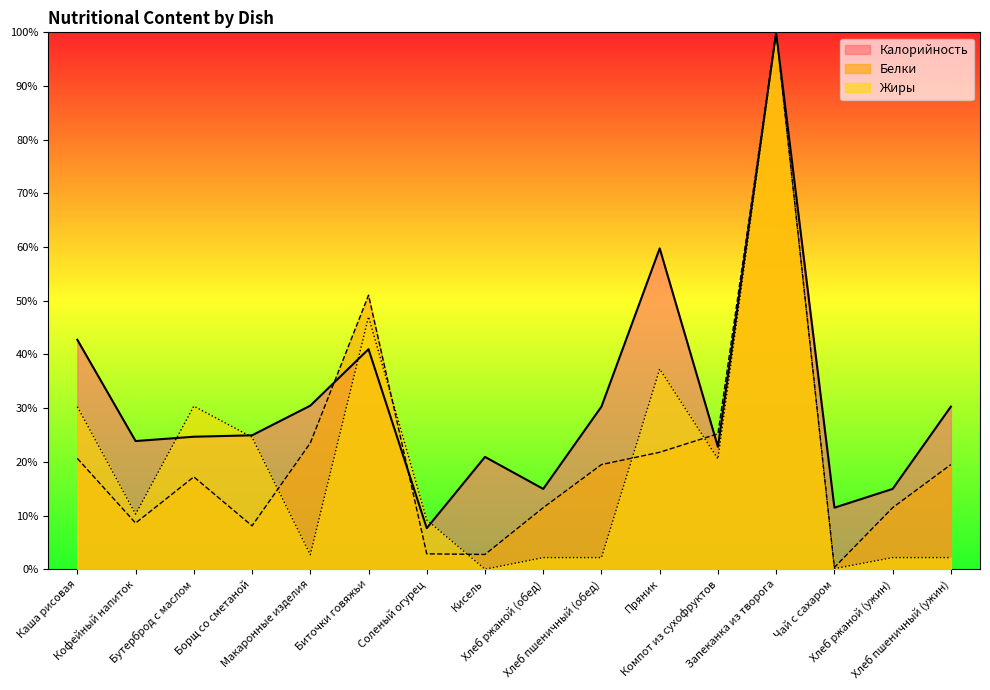

How many interior local valleys does the Жиры series have?

5